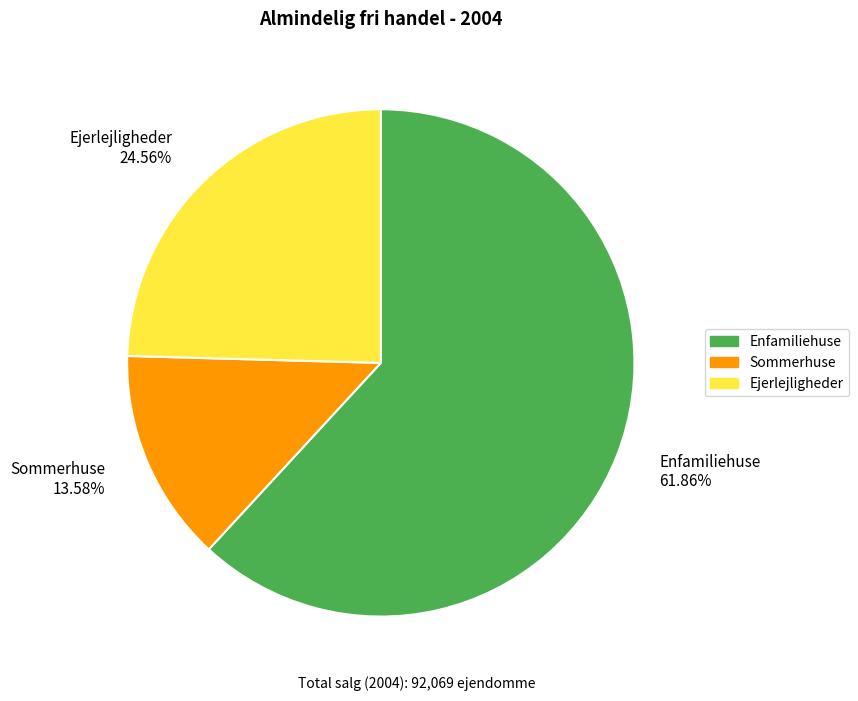

Combined, what portion of the pie is Sommerhuse and Enfamiliehuse?

75.4%